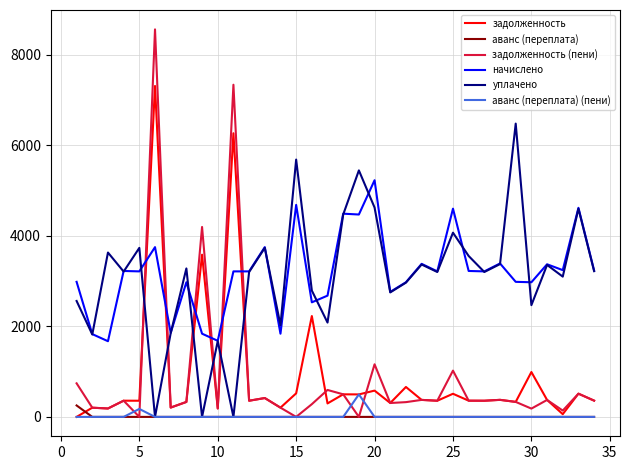

True or false: аванс (переплата) (пени) and начислено cross at least once.

False